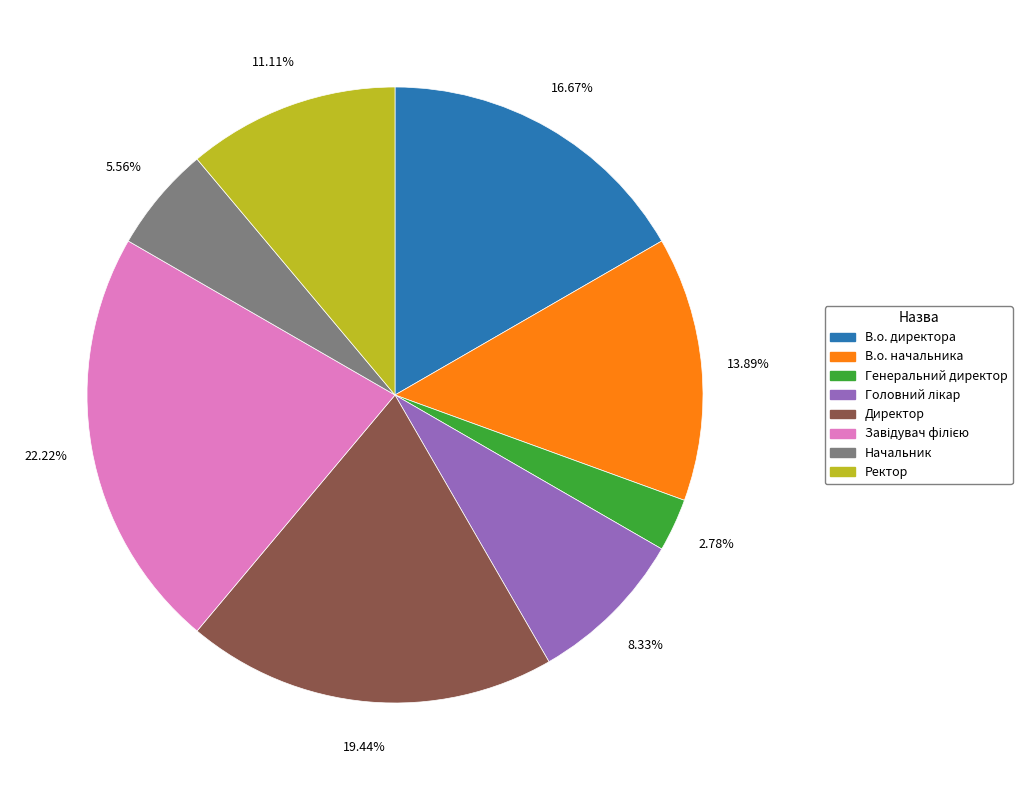

Combined, do Генеральний директор and В.о. начальника account for over 50%?

No